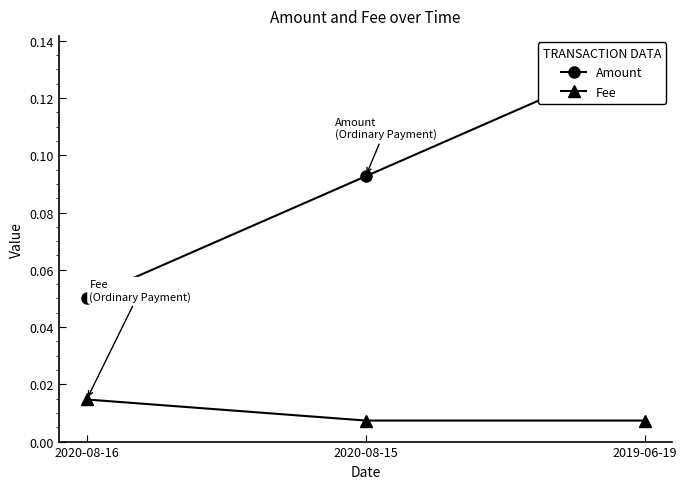

List the series in order of their overall mean, lowest first.

Fee, Amount